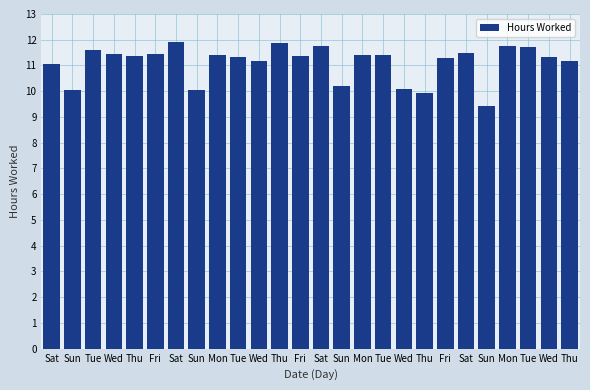

What is the average value?

11.1